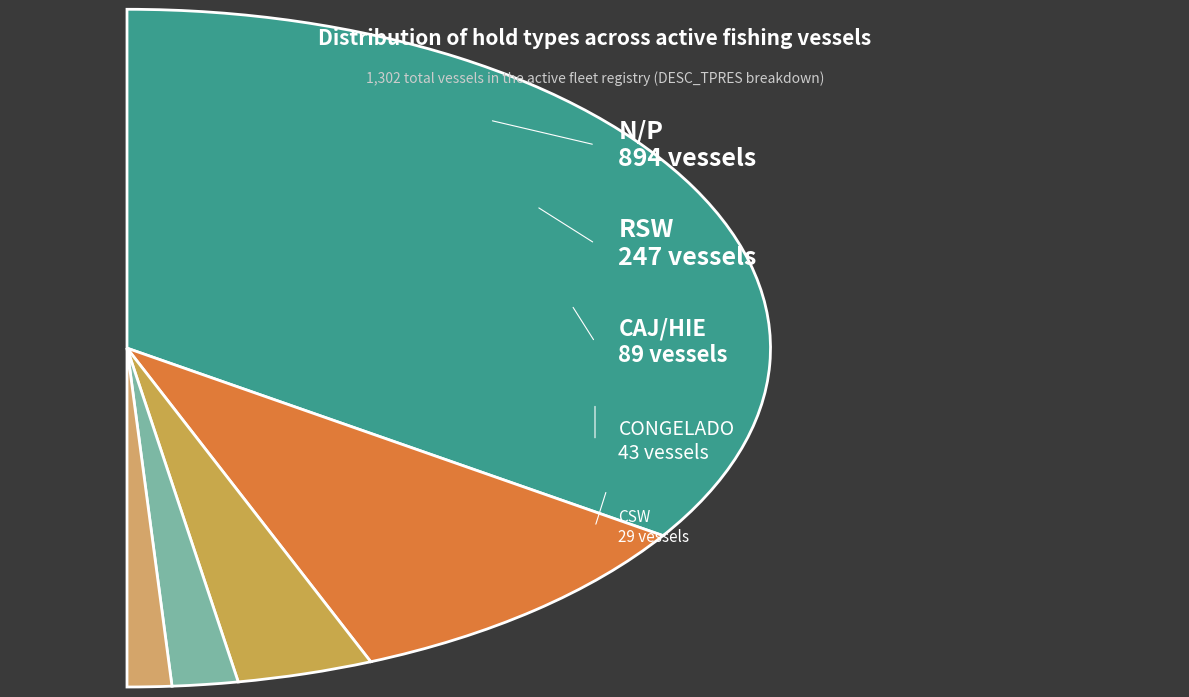

Do CAJ/HIE and CSW together represent more than half of the pie?

No